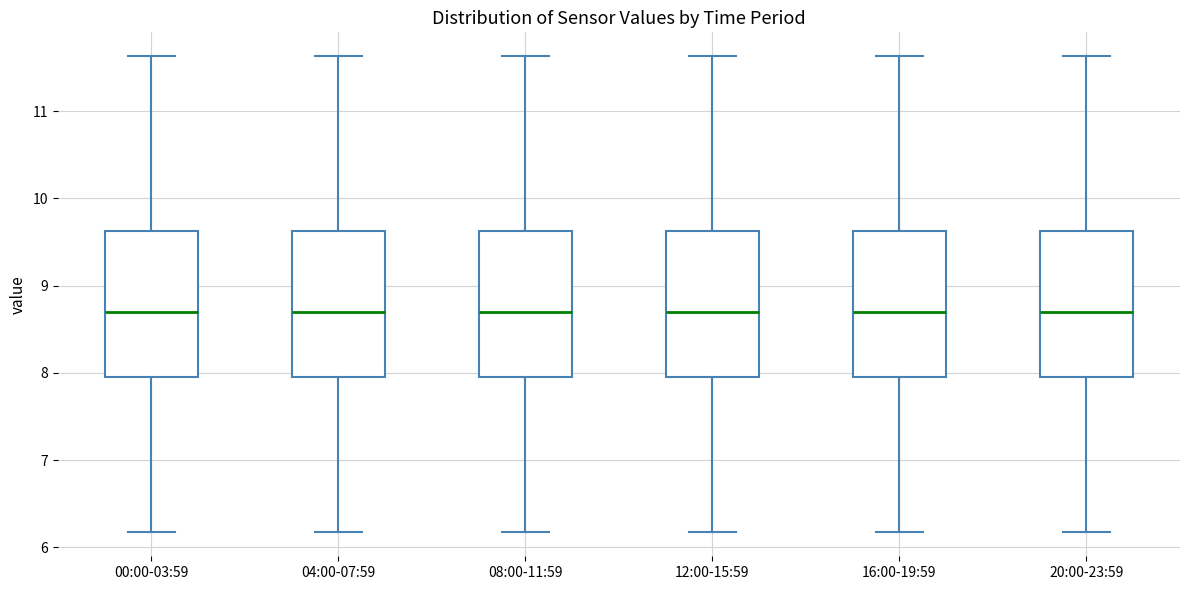

Where does the median line of the box for 20:00-23:59 sit on the y-axis? The values are not printed on the chart, so give them approximately, as read against the axis.

8.7